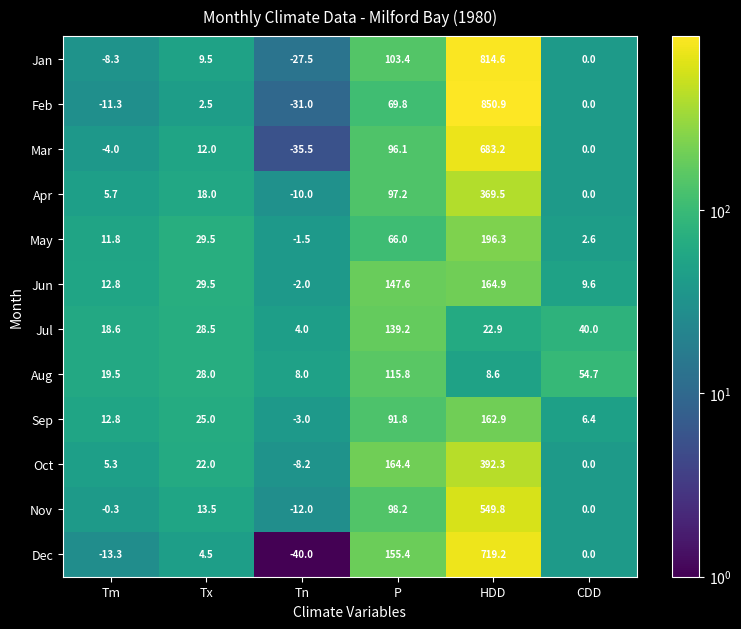

Which label corresponds to the largest value in the chart?

HDD